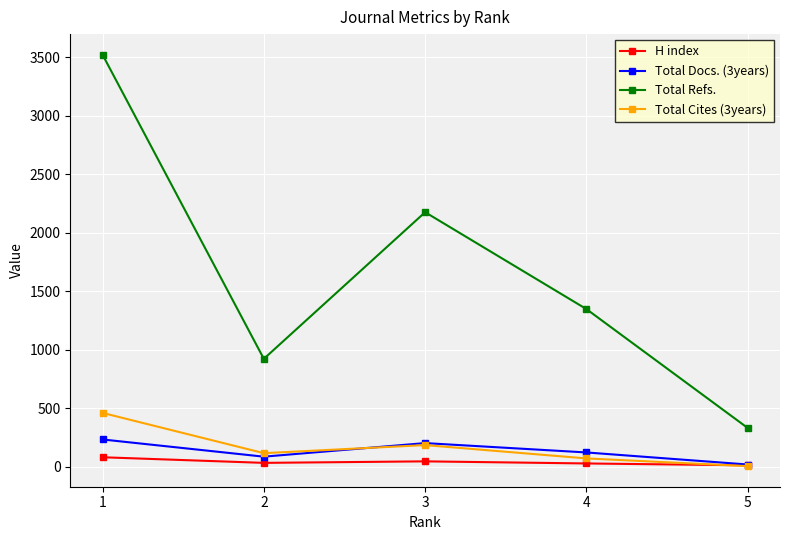

Which series has the largest range (max minus min)?

Total Refs.